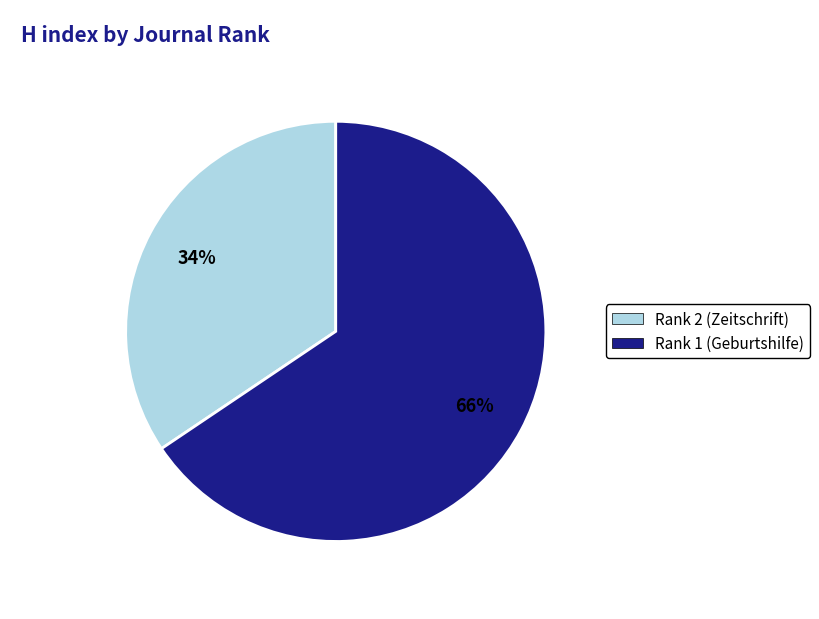

Rank the categories by value from highest to lowest.

Rank 1 (Geburtshilfe), Rank 2 (Zeitschrift)